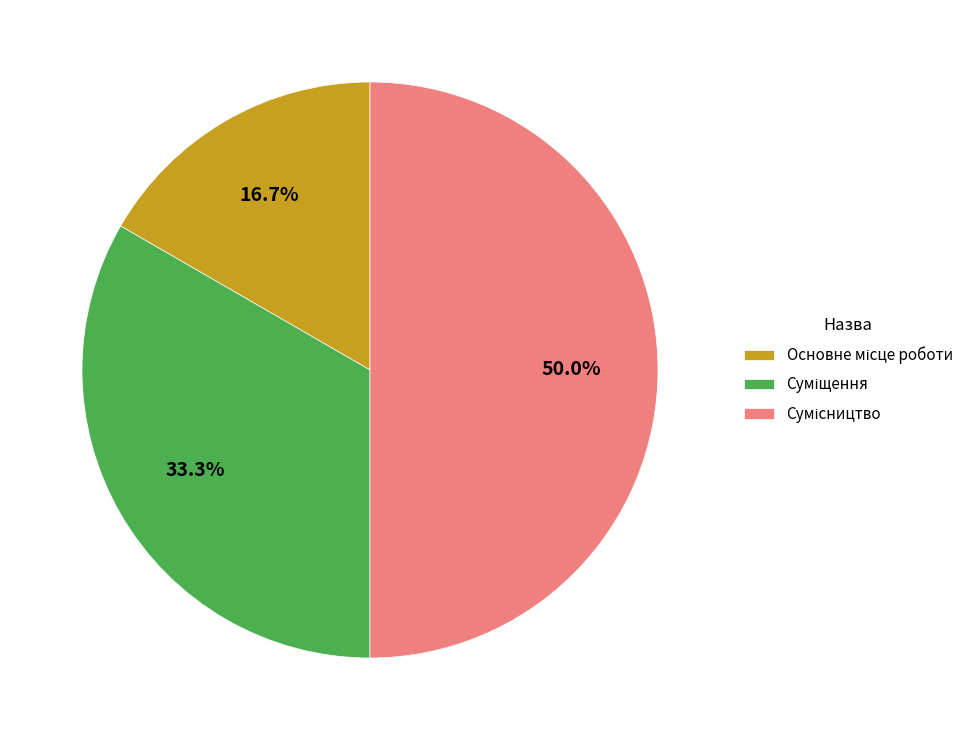

What percentage is the Суміщення slice, to the nearest percent?

33%